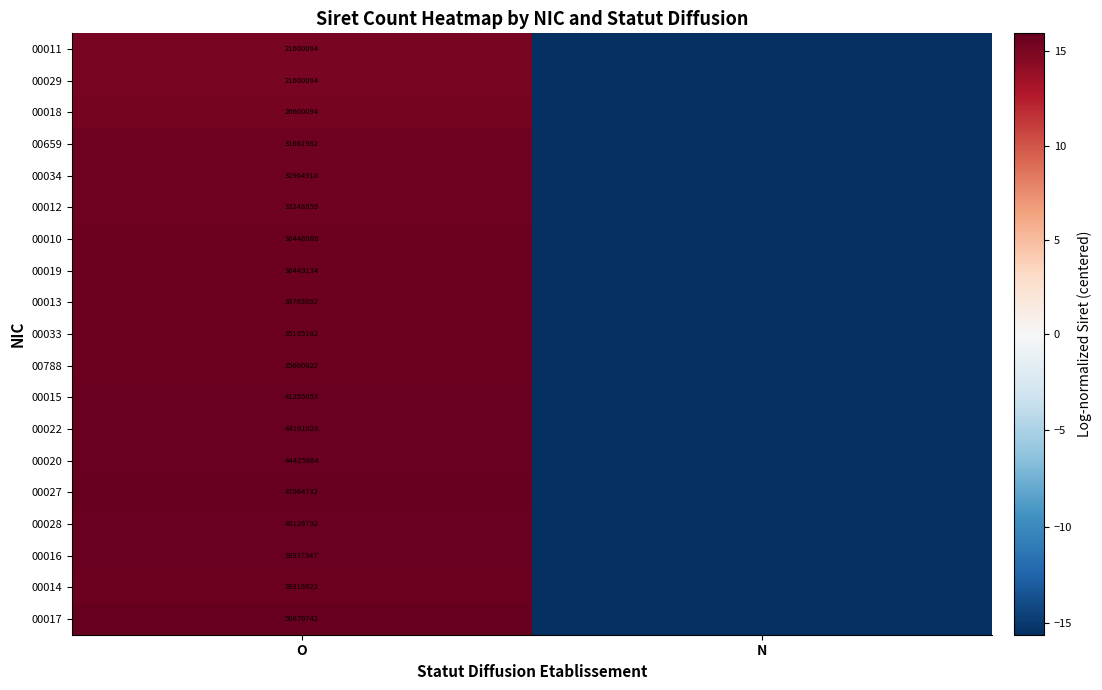

At how many categories does at least one series exceed -4?

1